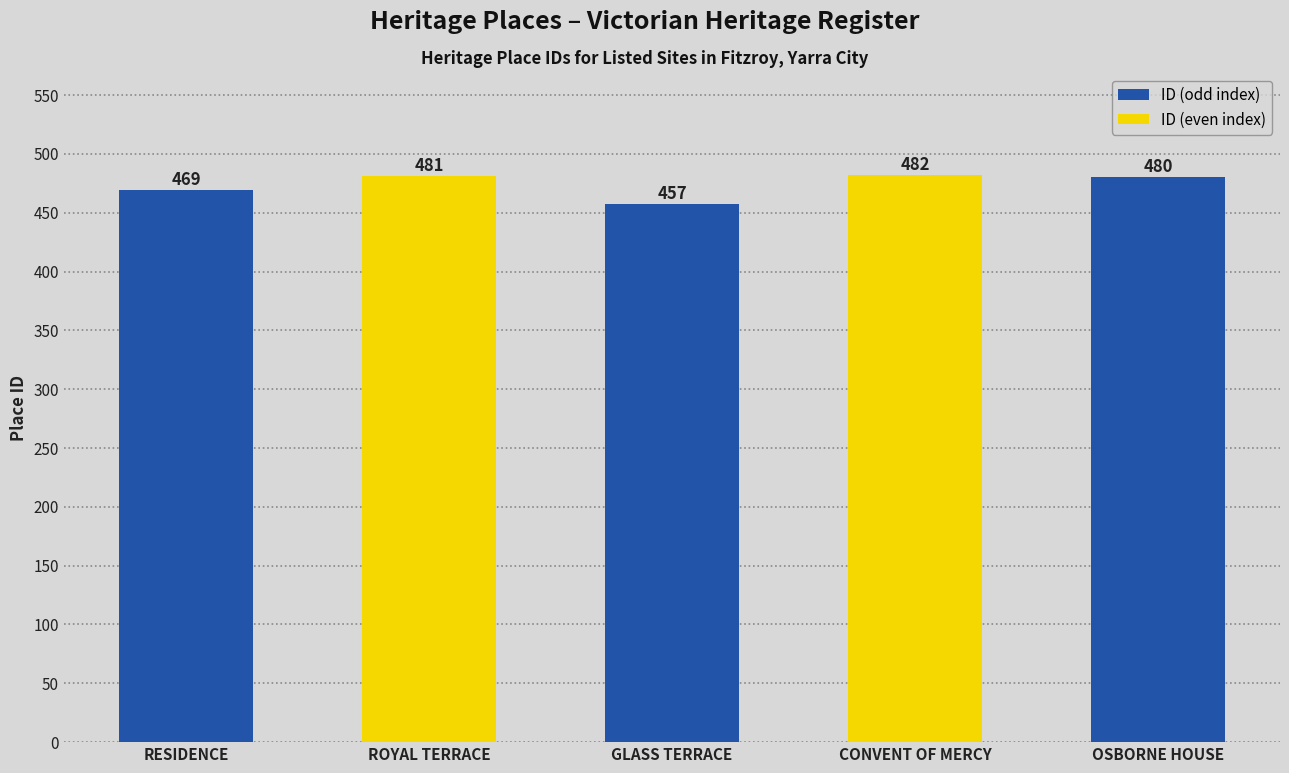

How many bars are there in total?

5